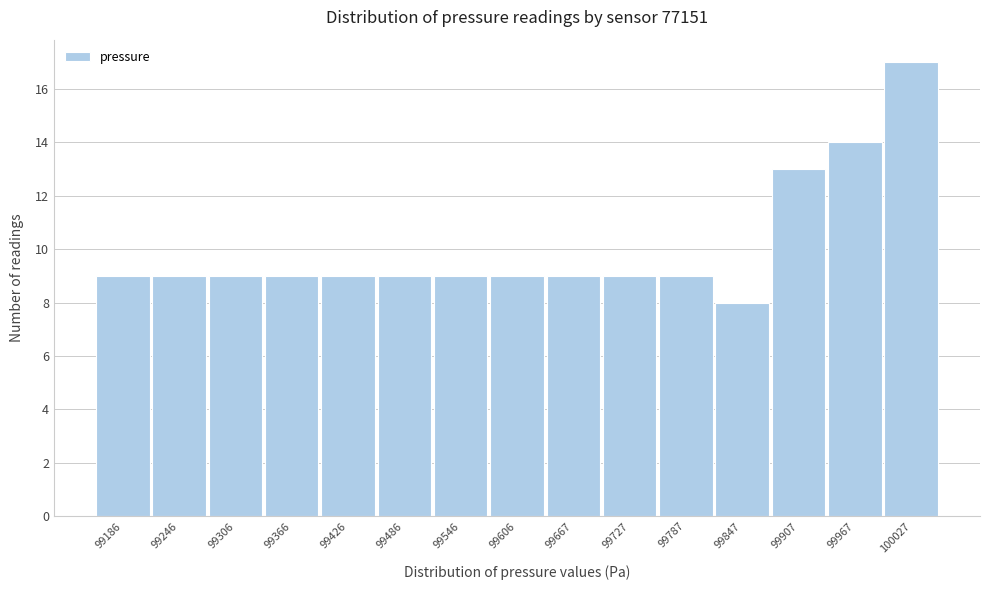

Reading left to right, transcribe all the data shown in this chart.

9	9	9	9	9	9	9	9	9	9	9	8	13	14	17